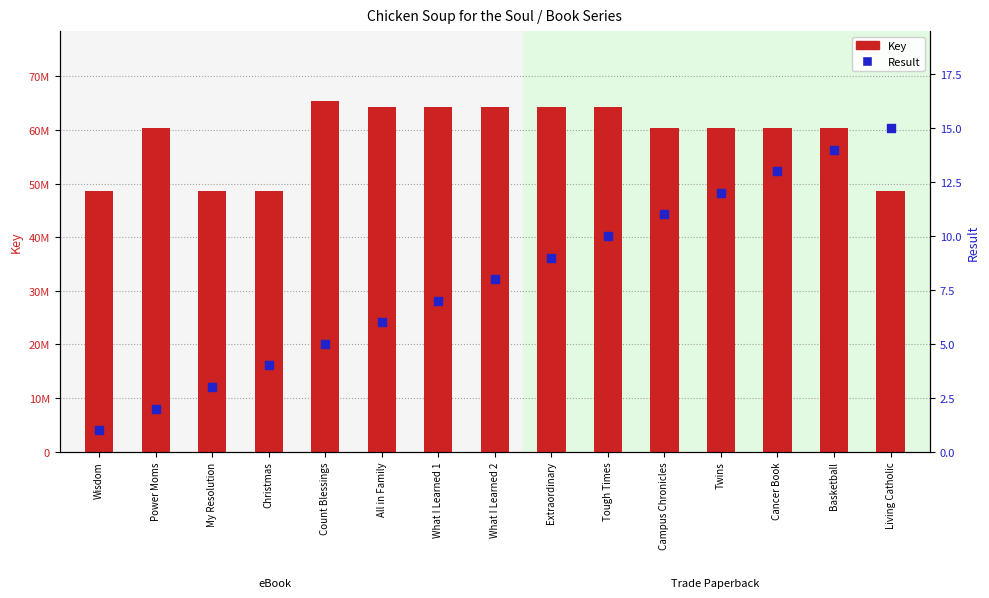

Which series reaches the minimum Y coordinate?

Result